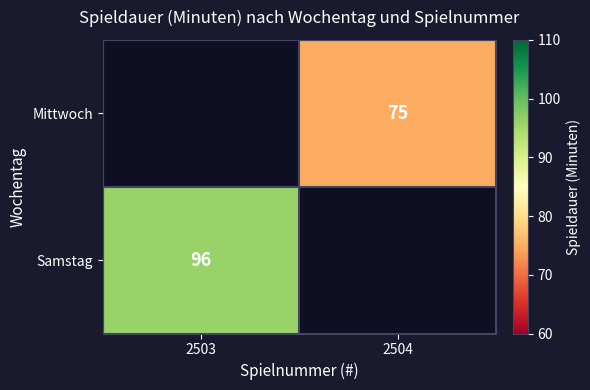

Which label corresponds to the smallest value in the chart?

2504